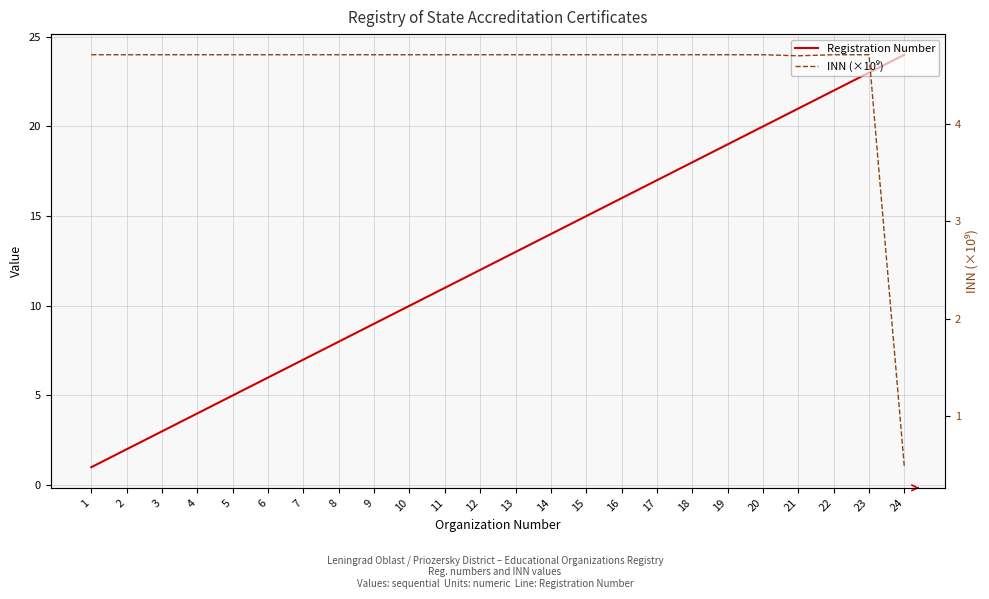

What is the difference between the maximum and minimum values in the Registration Number series?

23.0